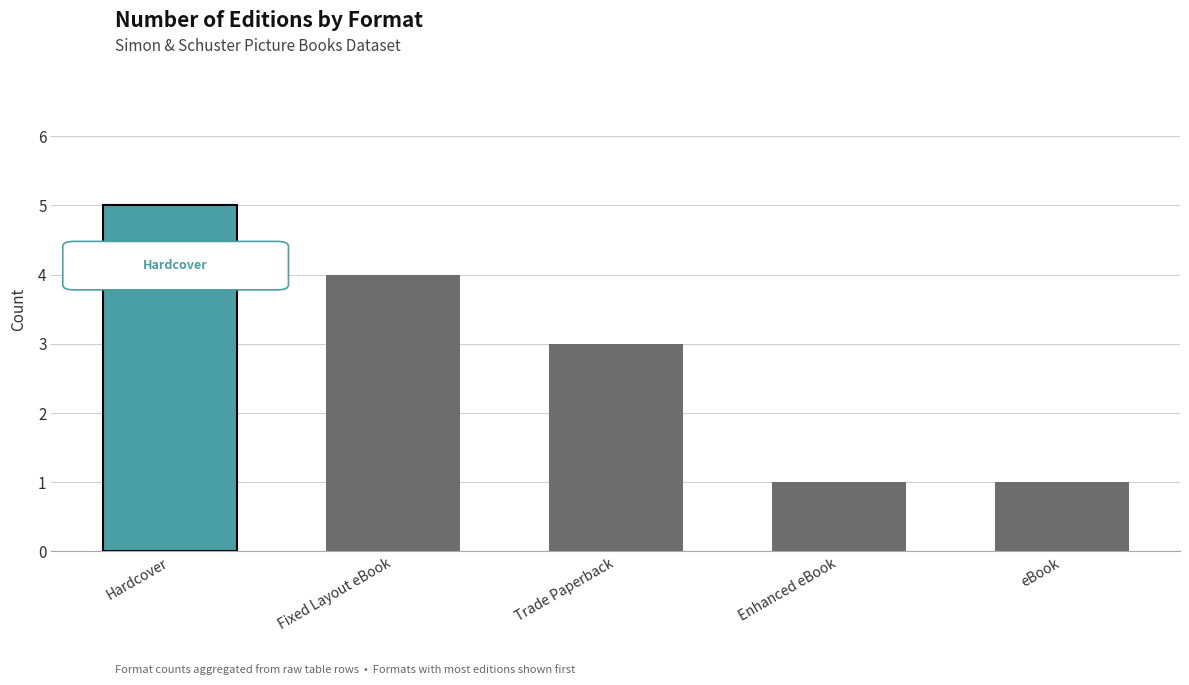

What is the sum of the values at eBook and Enhanced eBook?

2